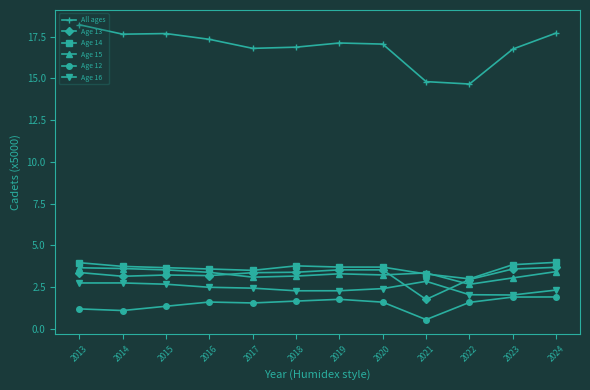

True or false: Age 14 and Age 12 intersect in this chart.

False